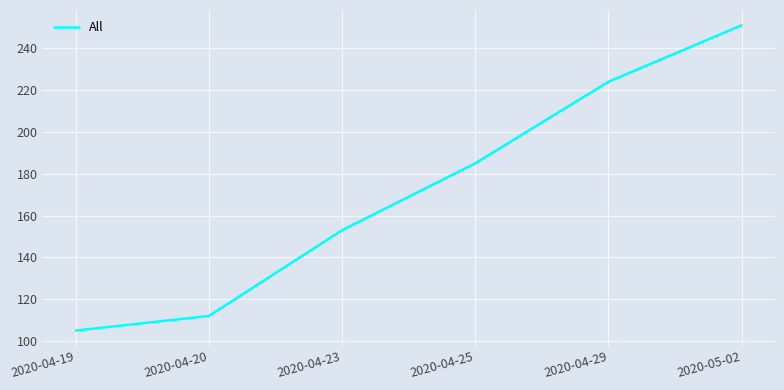

Count the number of categories in the chart.

6